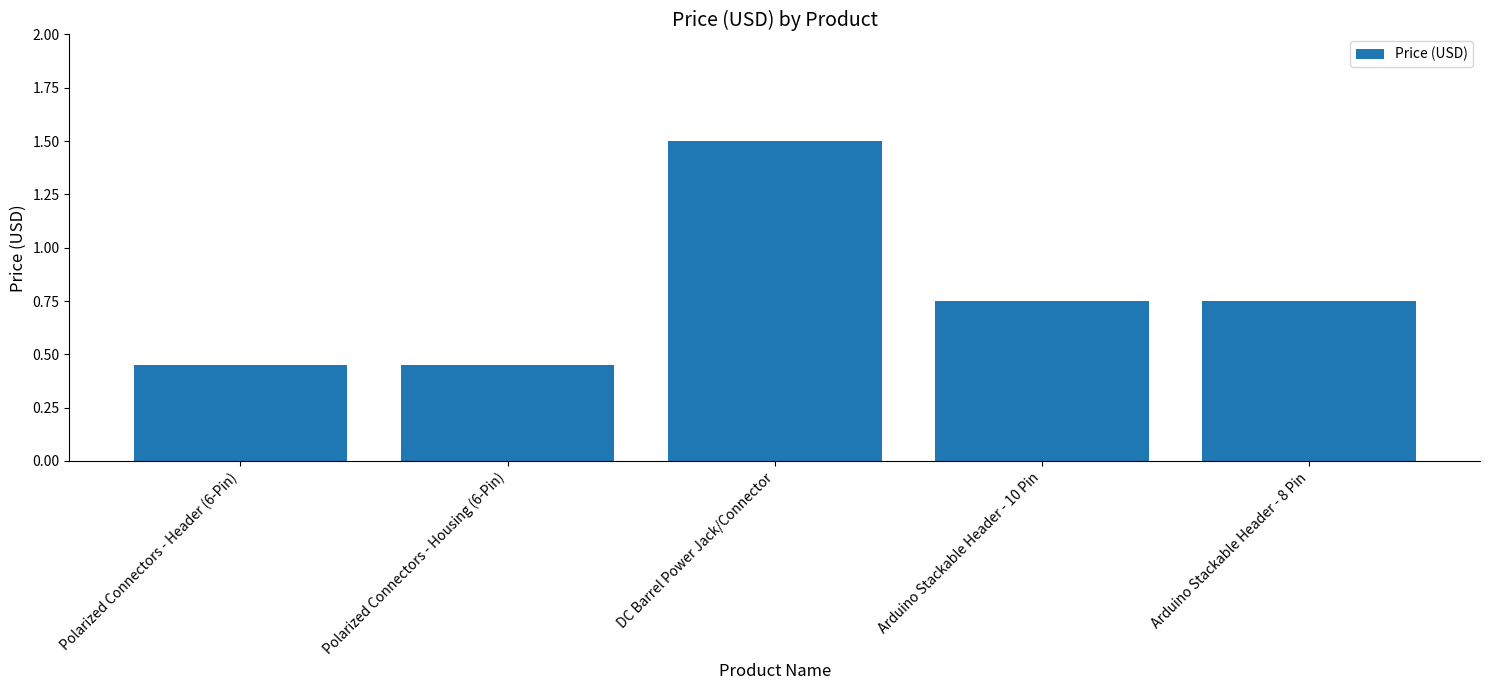

What is the difference between the second highest and minimum values?

0.3